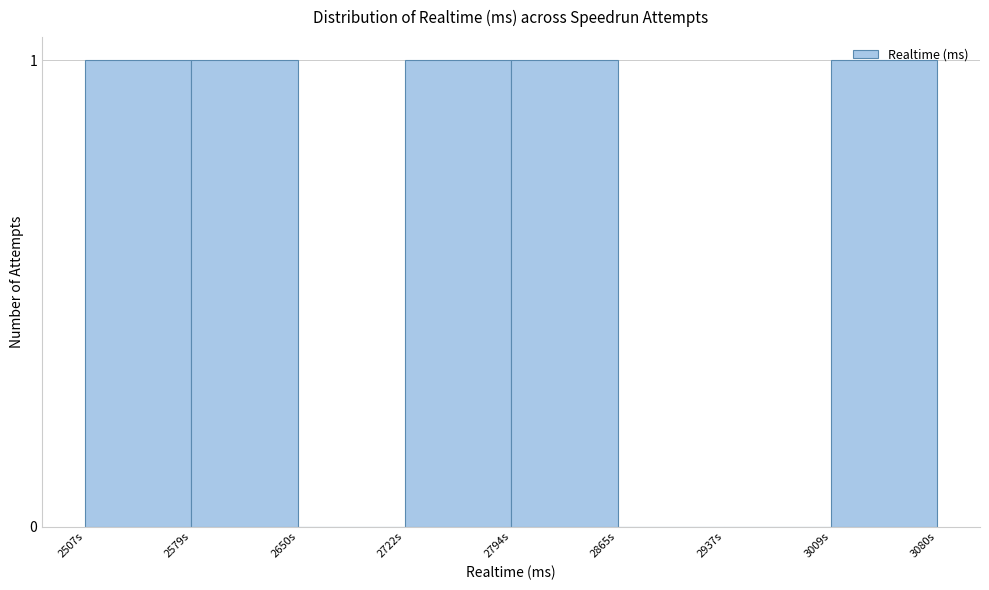

Approximately how many times larger is the value at 2722s compared to 2507s?

1.0